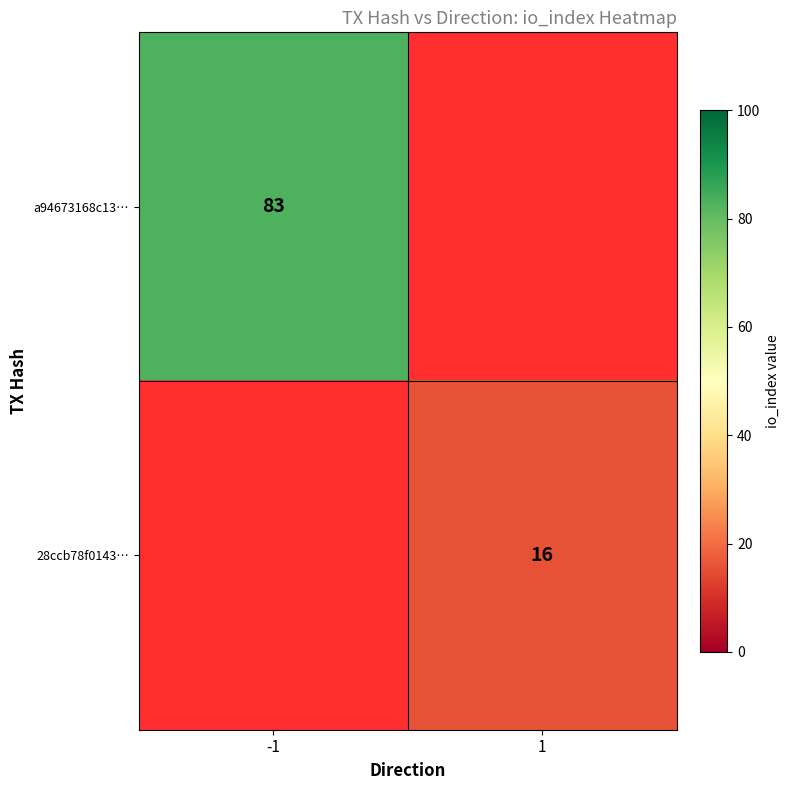

True or false: 28ccb78f0143… has a value of 16 at 1.

True